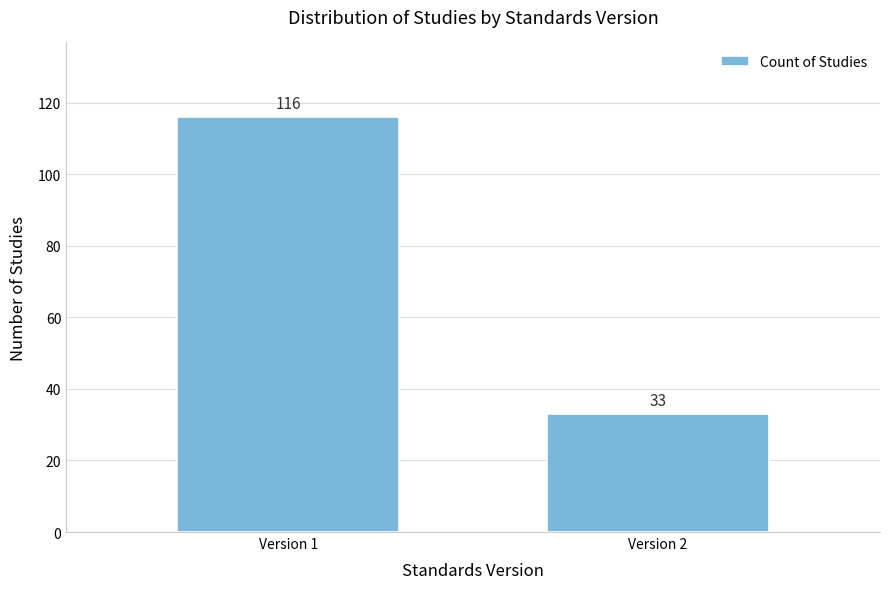

Reading right to left, extract all data points from this chart.

Version 2=33	Version 1=116